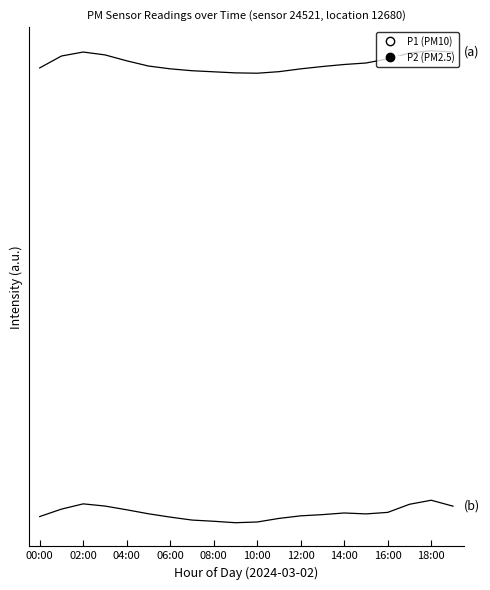

Does the chart have visible grid lines?

No